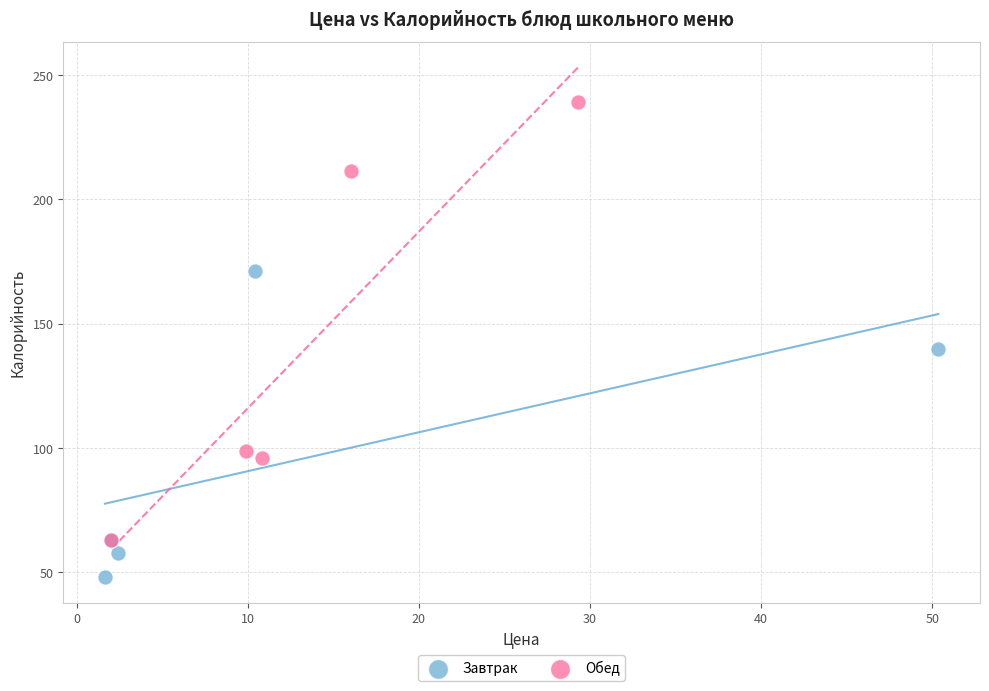

Which series reaches the maximum Y coordinate?

Обед